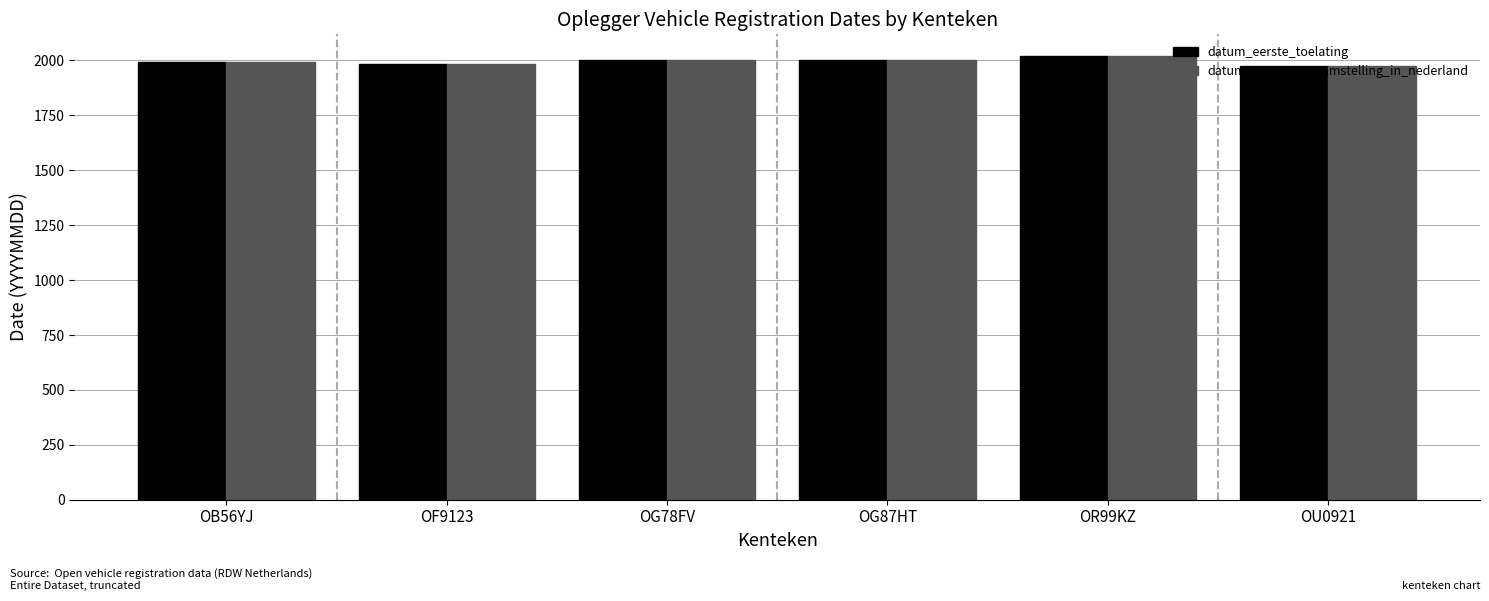

How many data points does each series have?

6